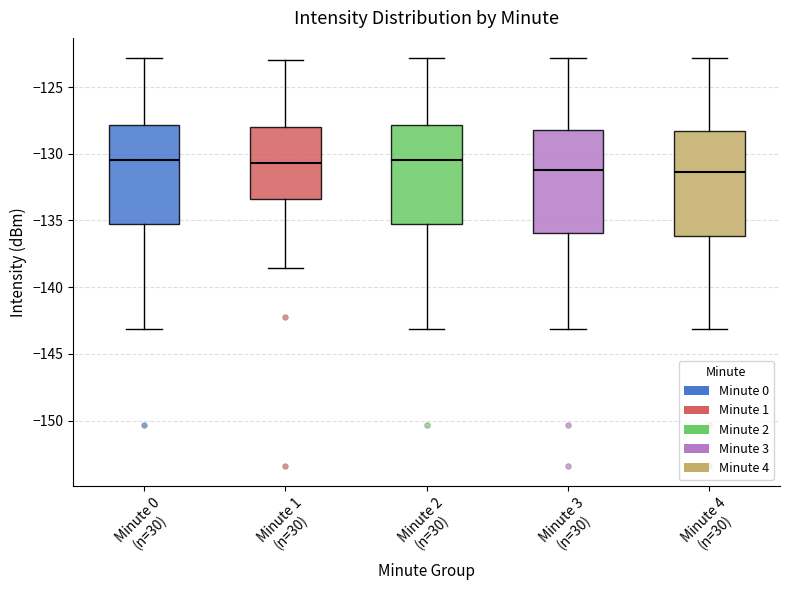

Reading left to right, read every box against the y-axis: the position of its median line, the range the box covers, and the ends of its whiskers. The values are not printed on the chart, so give them approximately, as read against the axis.

Minute 0 (n=30): median -130.5, box -135.0 to -128.0, whiskers -143.0 to -123.0
Minute 1 (n=30): median -130.5, box -133.5 to -128.0, whiskers -138.5 to -123.0
Minute 2 (n=30): median -130.5, box -135.0 to -128.0, whiskers -143.0 to -123.0
Minute 3 (n=30): median -131.0, box -136.0 to -128.5, whiskers -143.0 to -123.0
Minute 4 (n=30): median -131.5, box -136.0 to -128.5, whiskers -143.0 to -123.0